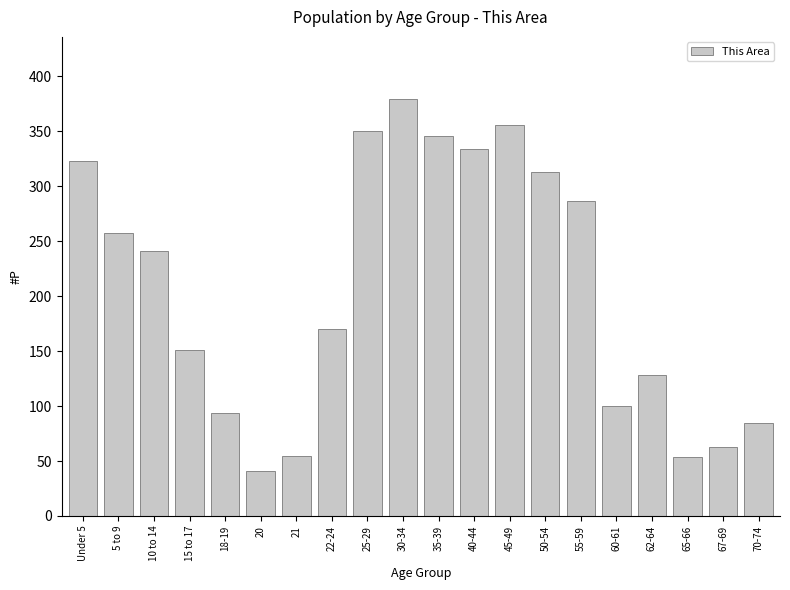

Approximately how many times larger is the value at 35-39 compared to 20?

8.4